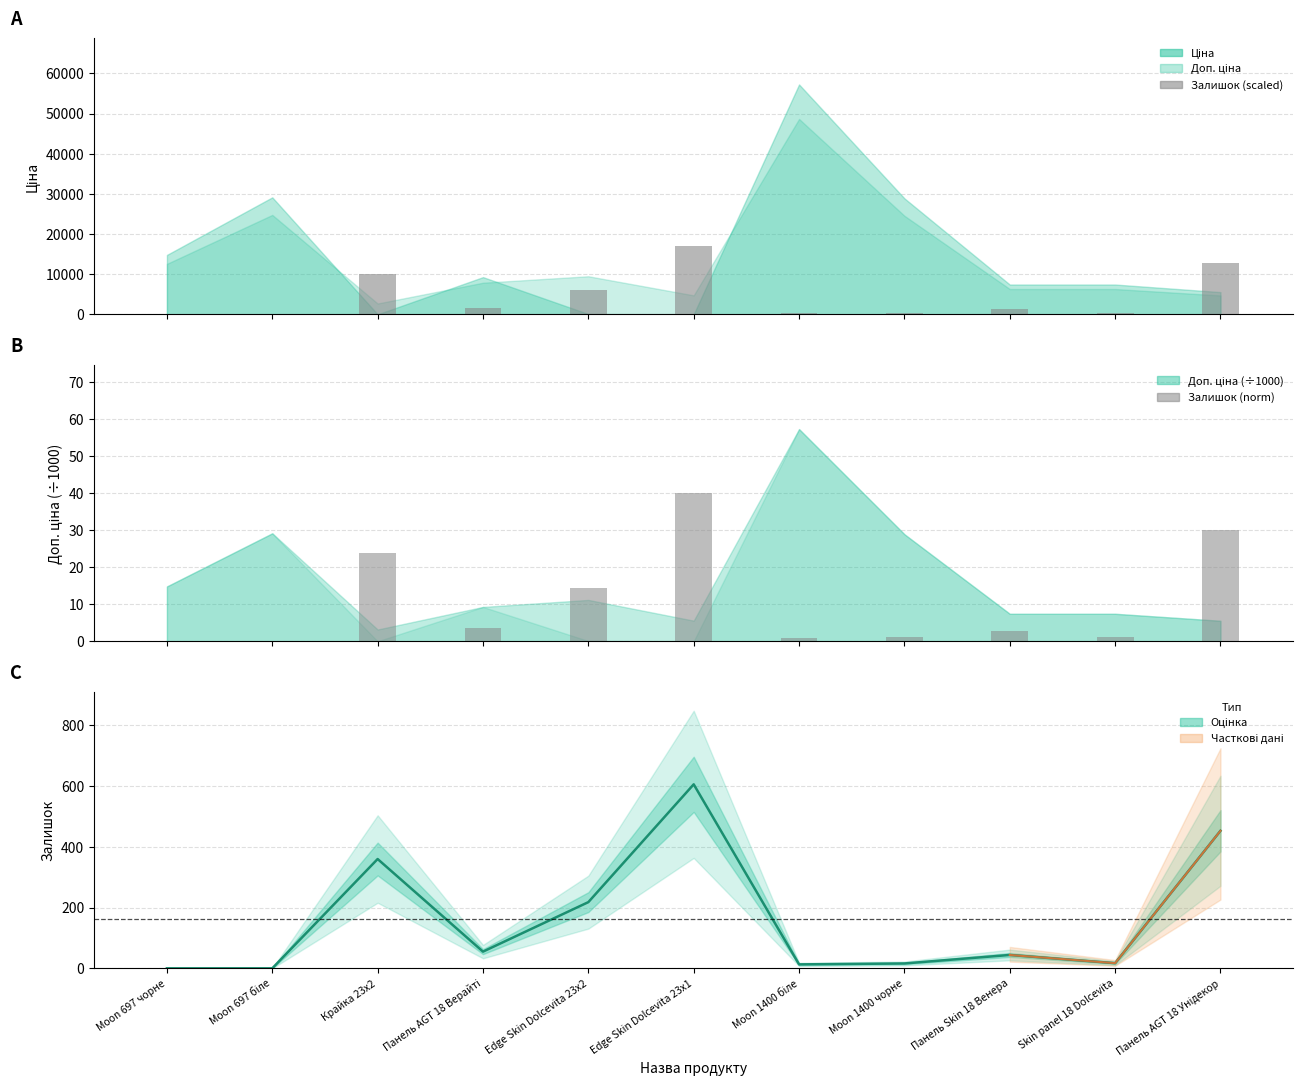

Reading left to right, list all the values displayed in this chart.

Залишок (scaled): Moon 697 чорне=0.0	Moon 697 біле=0.0	Крайка 23x2=10187.6	Панель AGT 18 Верайті=1556.4	Edge Skin Dolcevita 23x2=6169.1	Edge Skin Dolcevita 23x1=17149.1	Moon 1400 біле=367.9	Moon 1400 чорне=452.8	Панель Skin 18 Венера=1245.1	Skin panel 18 Dolcevita=481.1	Панель AGT 18 Унідекор=12819.4
Залишок (norm): Moon 697 чорне=0.0	Moon 697 біле=0.0	Крайка 23x2=23.8	Панель AGT 18 Верайті=3.6	Edge Skin Dolcevita 23x2=14.4	Edge Skin Dolcevita 23x1=40.0	Moon 1400 біле=0.9	Moon 1400 чорне=1.1	Панель Skin 18 Венера=2.9	Skin panel 18 Dolcevita=1.1	Панель AGT 18 Унідекор=29.9
Залишок: Moon 697 чорне=0.0	Moon 697 біле=0.0	Крайка 23x2=360.0	Панель AGT 18 Верайті=55.0	Edge Skin Dolcevita 23x2=218.0	Edge Skin Dolcevita 23x1=606.0	Moon 1400 біле=13.0	Moon 1400 чорне=16.0	Панель Skin 18 Венера=44.0	Skin panel 18 Dolcevita=17.0	Панель AGT 18 Унідекор=453.0